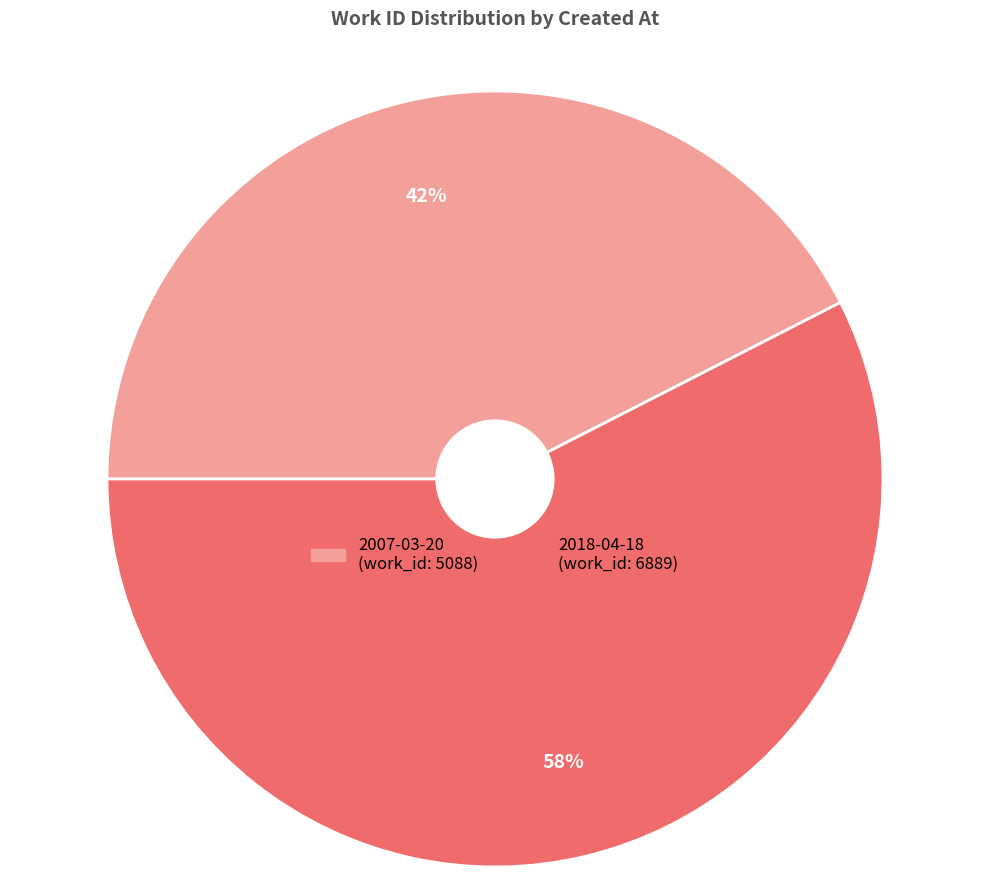

What is the smallest slice in the pie chart?

2007-03-20